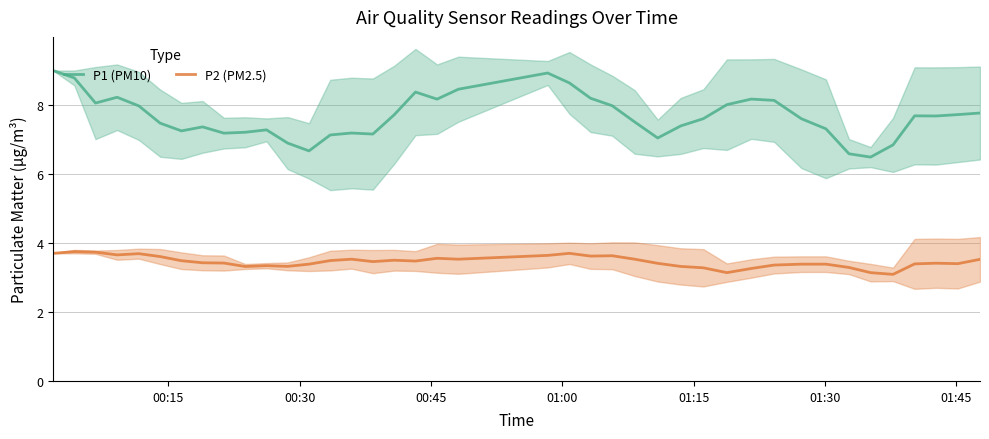

True or false: P2 (PM2.5) and P1 (PM10) intersect in this chart.

False